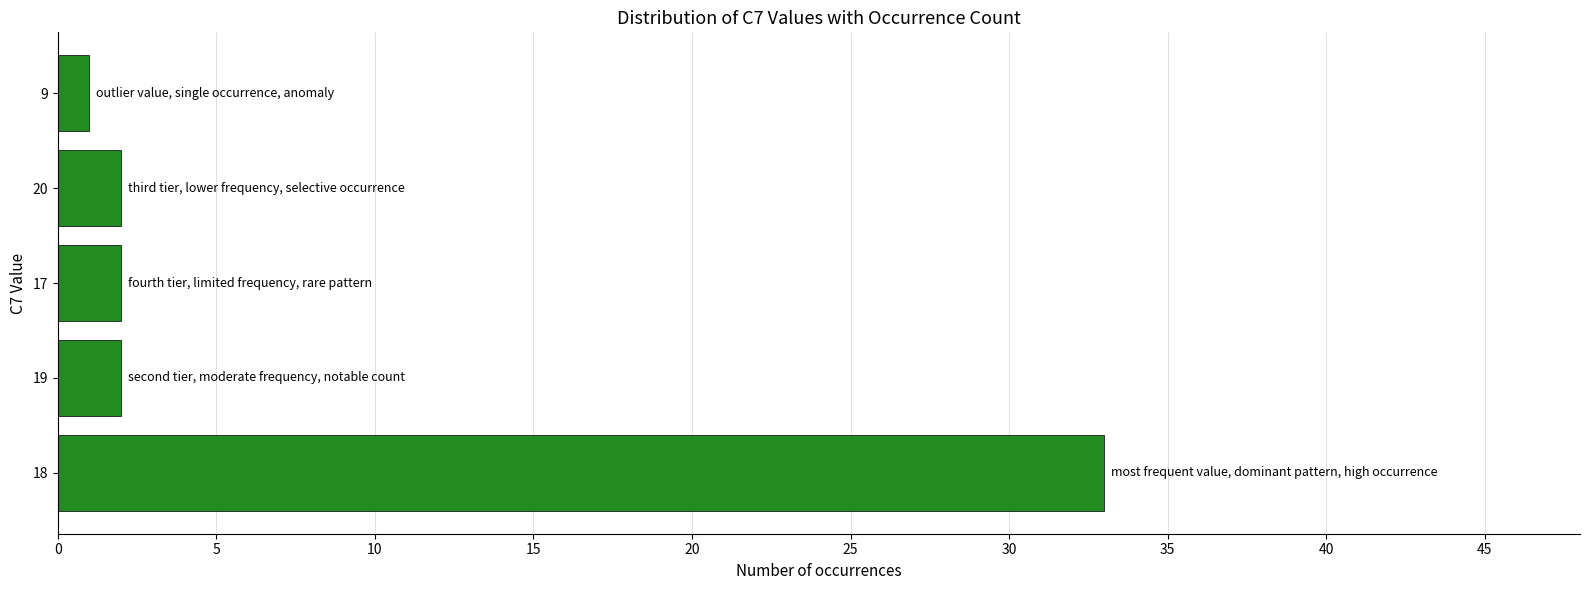

Reading bottom to top, what are all the values shown in this chart?

18=33	19=2	17=2	20=2	9=1